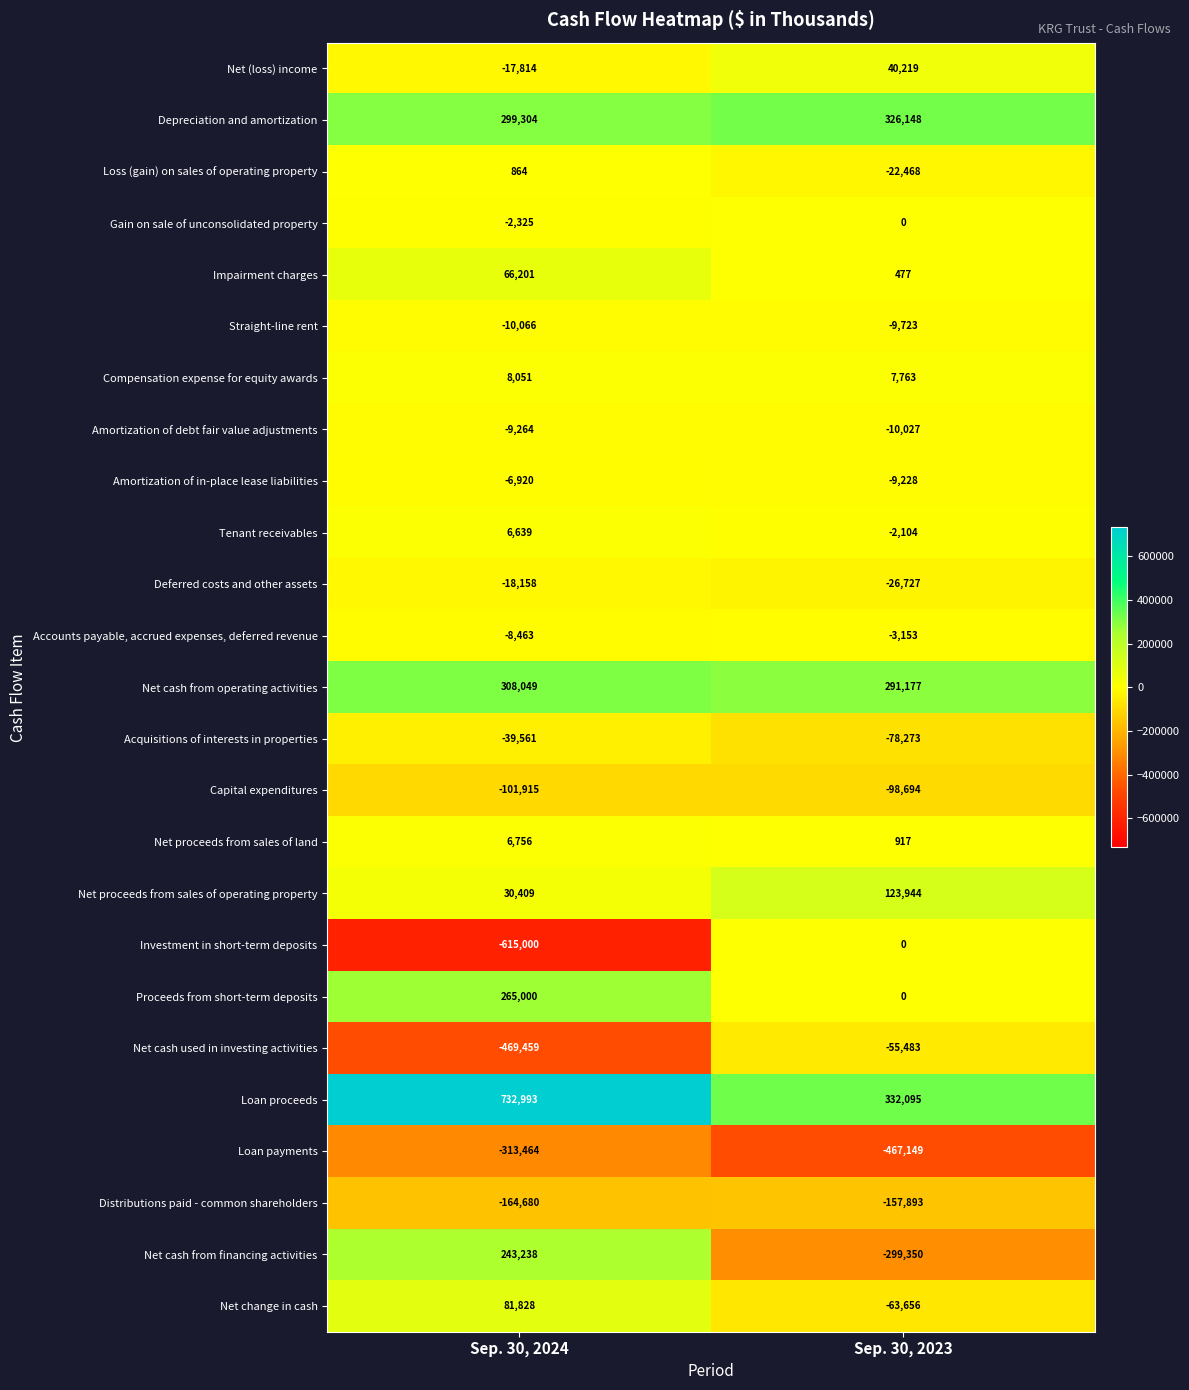

Rank the series at Sep. 30, 2024 from lowest to highest value.

Investment in short-term deposits, Net cash used in investing activities, Loan payments, Distributions paid - common shareholders, Capital expenditures, Acquisitions of interests in properties, Deferred costs and other assets, Net (loss) income, Straight-line rent, Amortization of debt fair value adjustments, Accounts payable, accrued expenses, deferred revenue, Amortization of in-place lease liabilities, Gain on sale of unconsolidated property, Loss (gain) on sales of operating property, Tenant receivables, Net proceeds from sales of land, Compensation expense for equity awards, Net proceeds from sales of operating property, Impairment charges, Net change in cash, Net cash from financing activities, Proceeds from short-term deposits, Depreciation and amortization, Net cash from operating activities, Loan proceeds